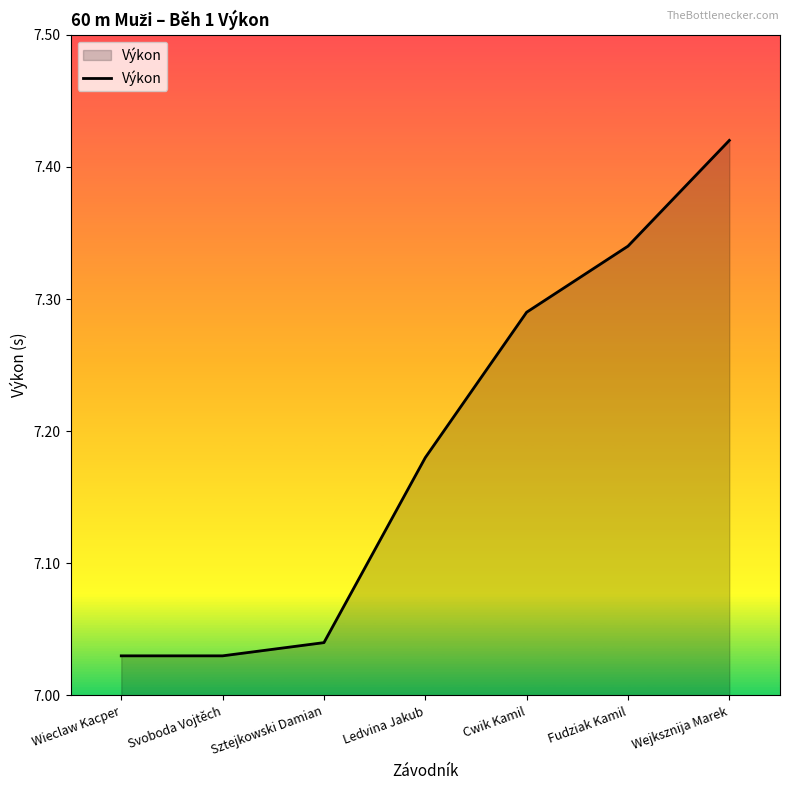

What is the ratio of the value at Cwik Kamil to the value at Wieclaw Kacper?

1.0